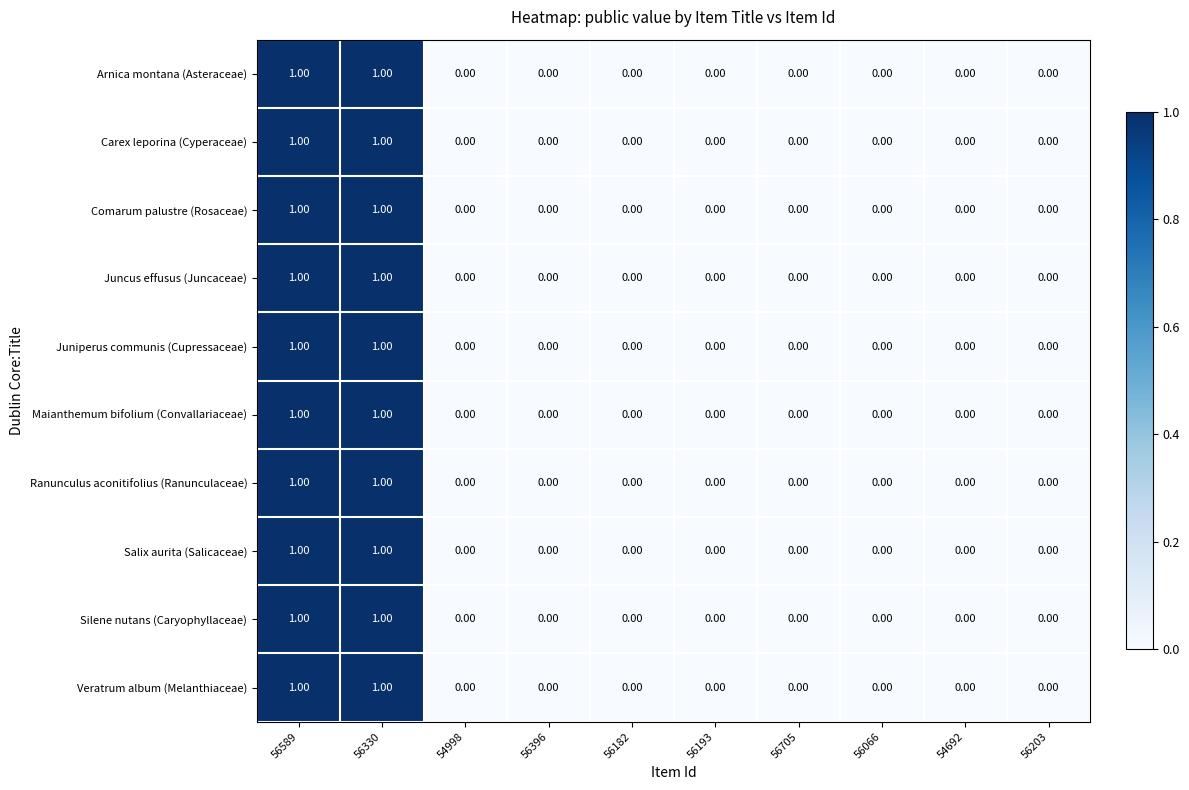

What is the total value across all series at 56589?

10